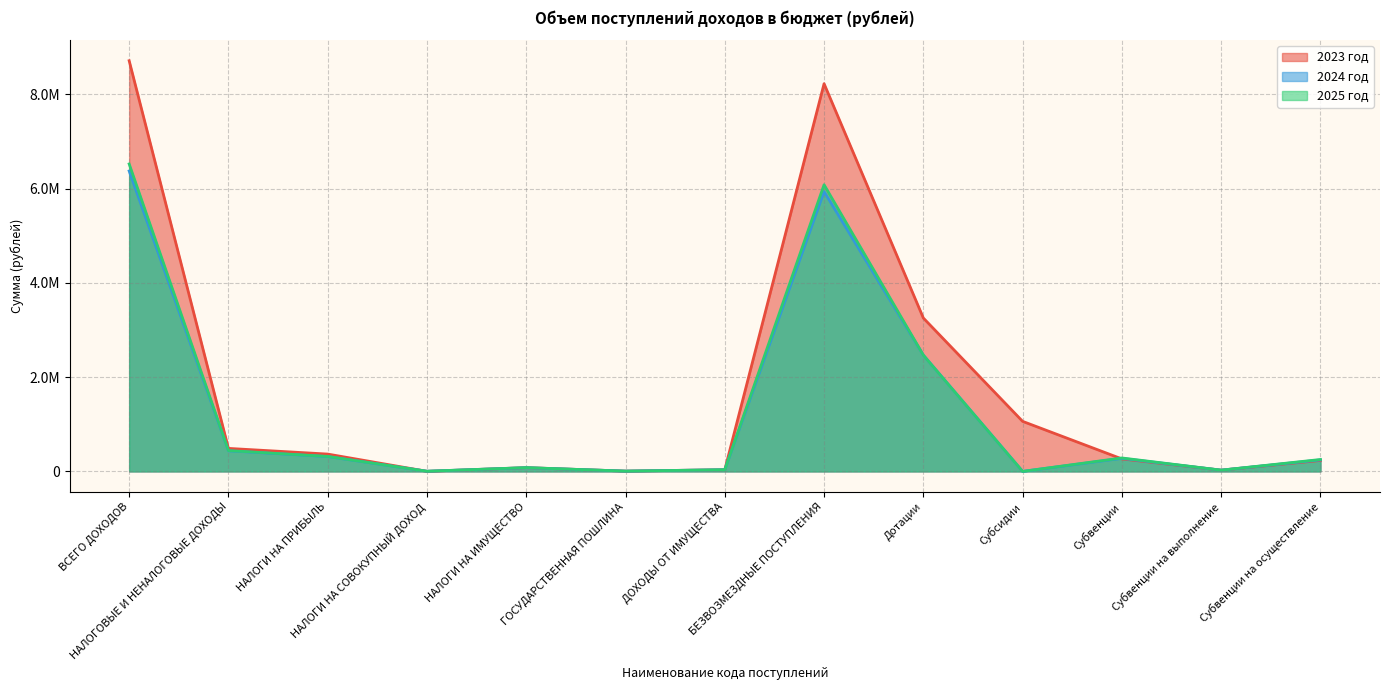

What position from the right is ГОСУДАРСТВЕННАЯ ПОШЛИНА?

8